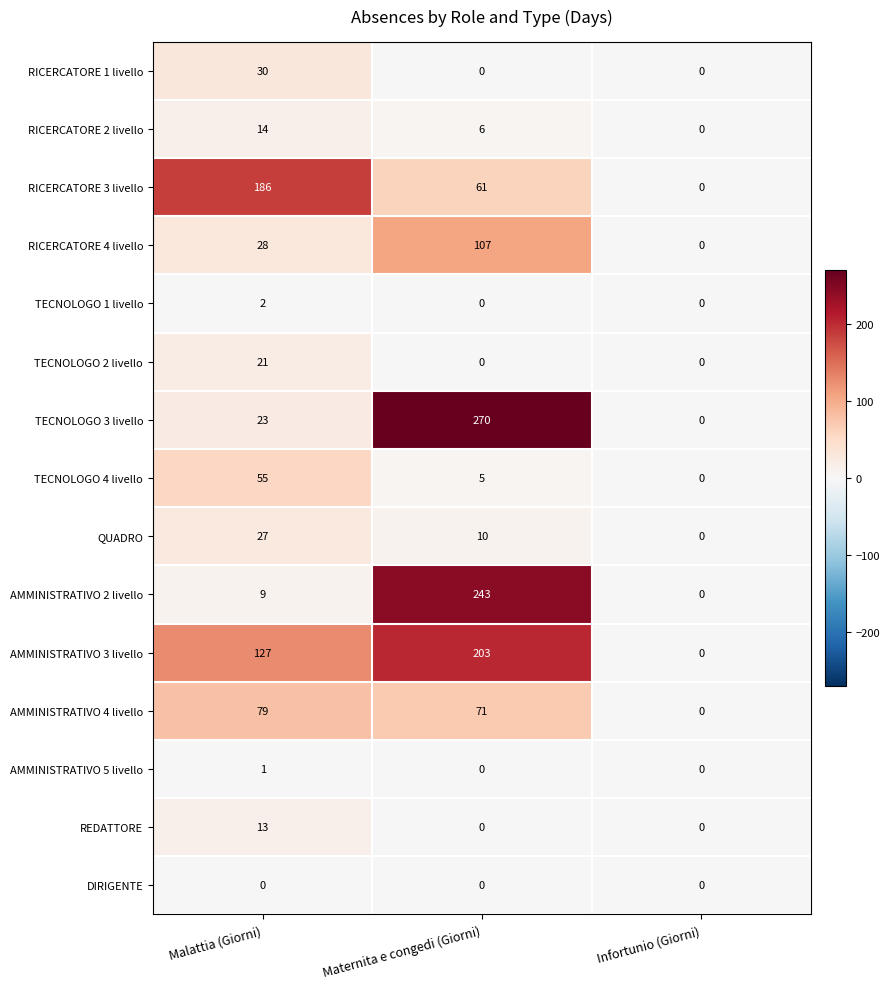

What is the sum of all TECNOLOGO 2 livello values?

21